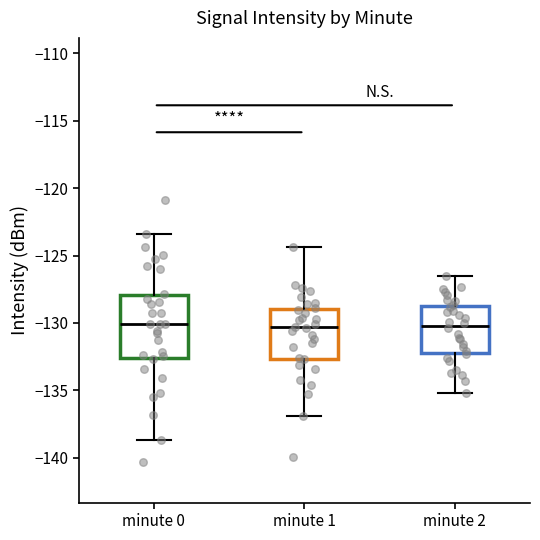

Reading left to right, transcribe this box plot: for each box, give where its median line is, the range the box spans, and where its two whiskers end, as read against the y-axis. The values are not printed on the chart, so give them approximately, as read against the axis.

minute 0: median -130.0, box -132.5 to -128.0, whiskers -138.5 to -123.5
minute 1: median -130.5, box -132.5 to -129.0, whiskers -137.0 to -124.5
minute 2: median -130.0, box -132.0 to -128.5, whiskers -135.0 to -126.5